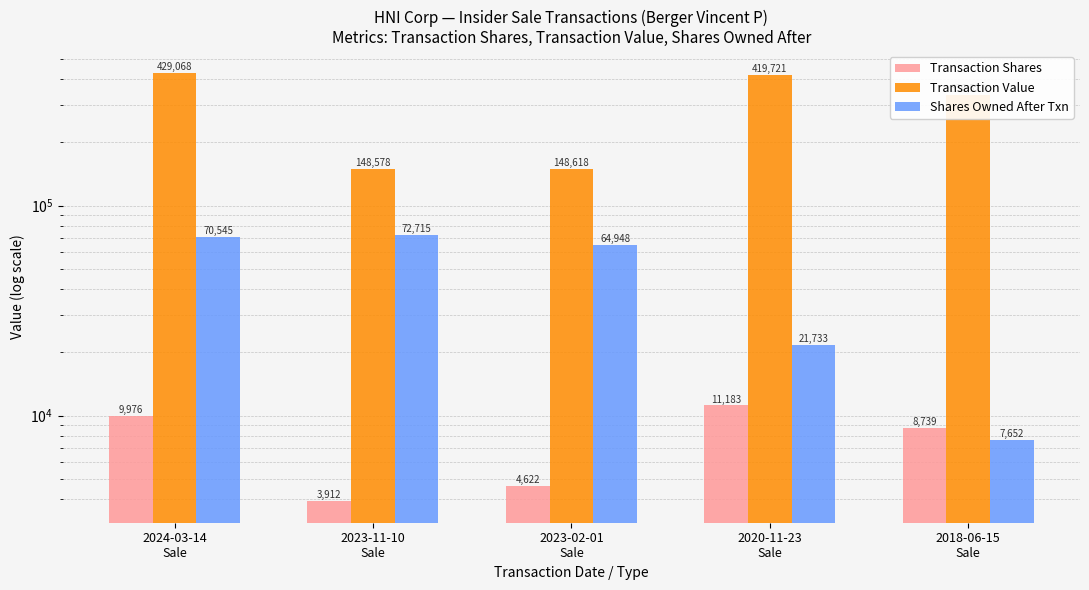

What is the total value across all series at 2024-03-14
Sale?

509589